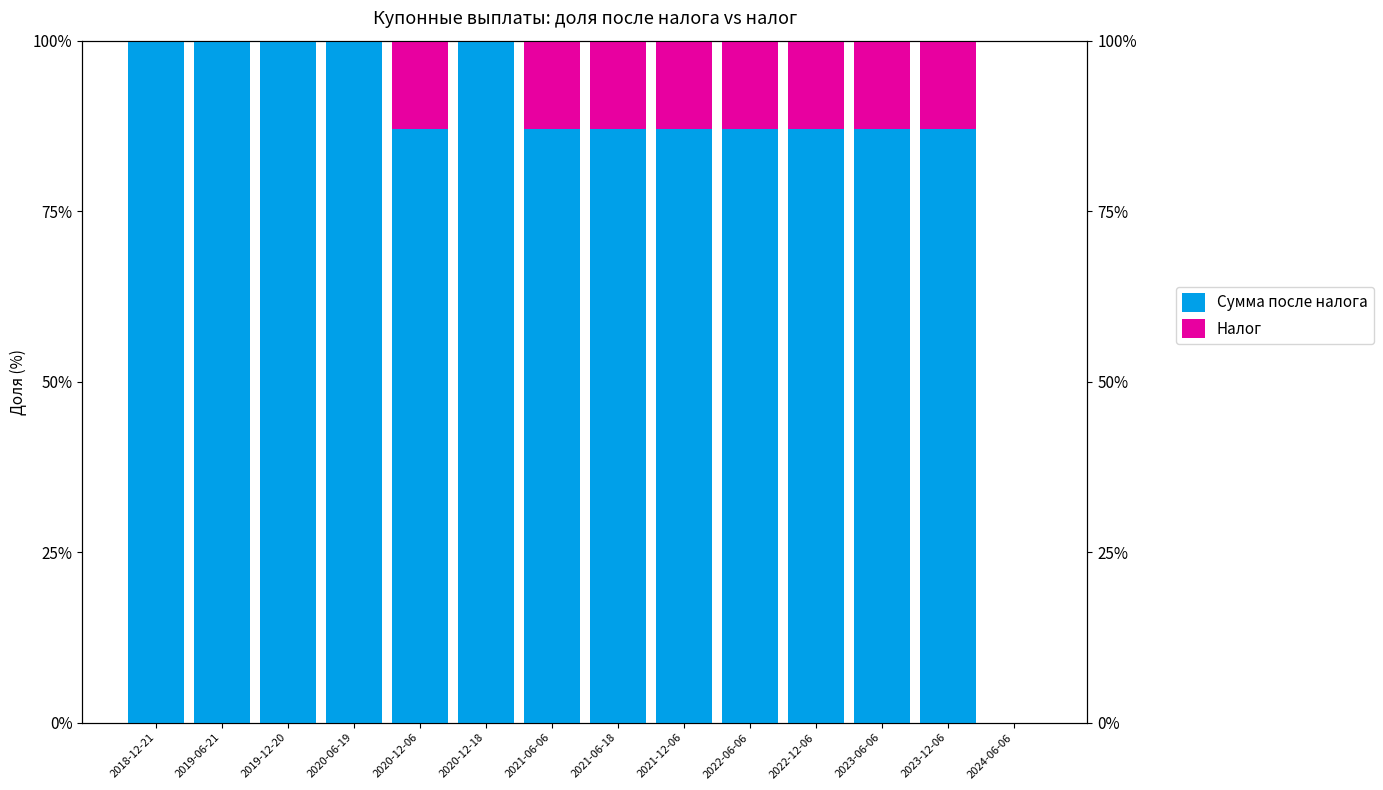

What is the total value across all series at 2022-12-06?

100.0